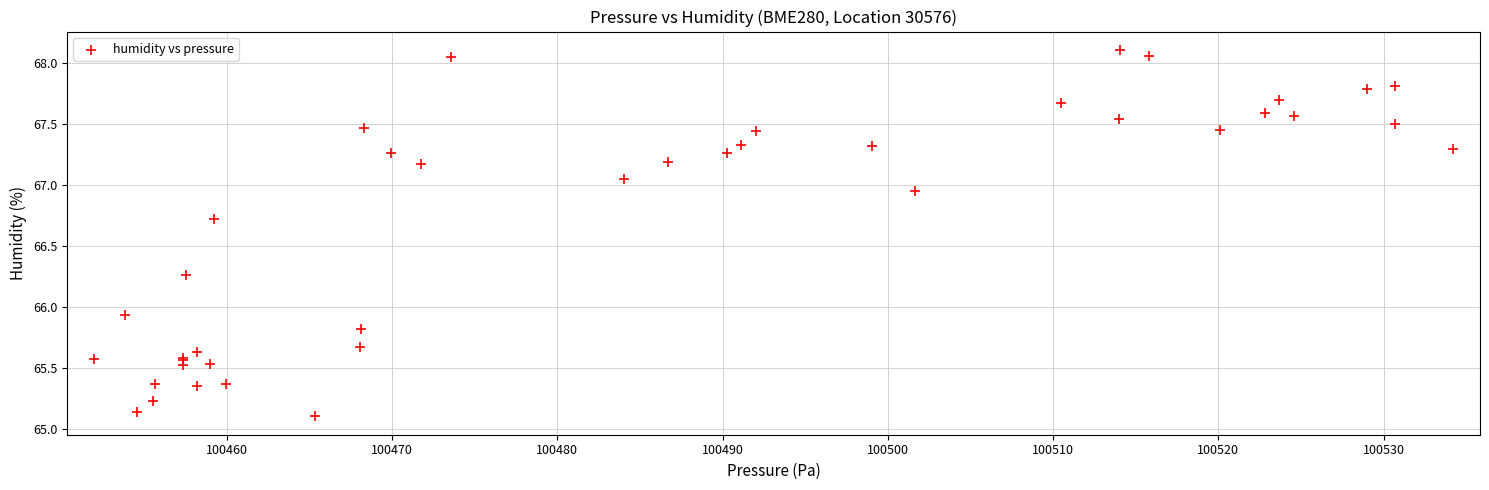

What Y value in the scatter plot is closest to 66?

65.9